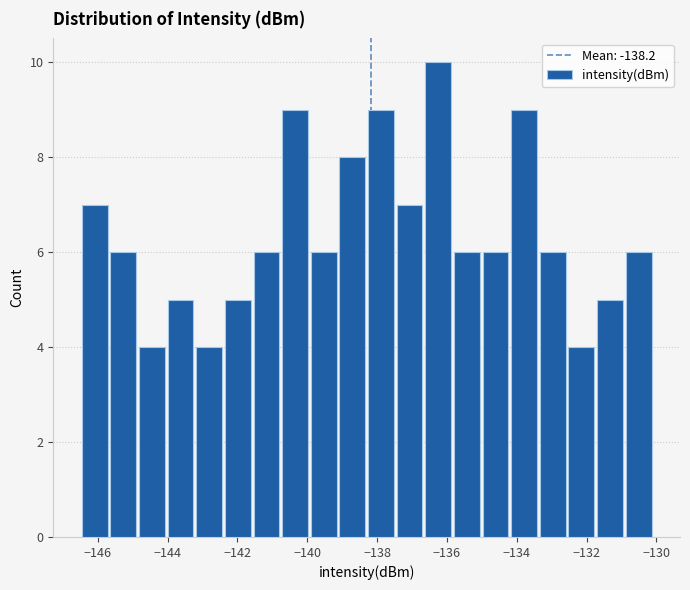

What is the height of the bar covering -139.12 to -138.30 on the x-axis? Neither the bar edges nor the heights are printed on the chart, so give them approximately, as read against the axes.

8